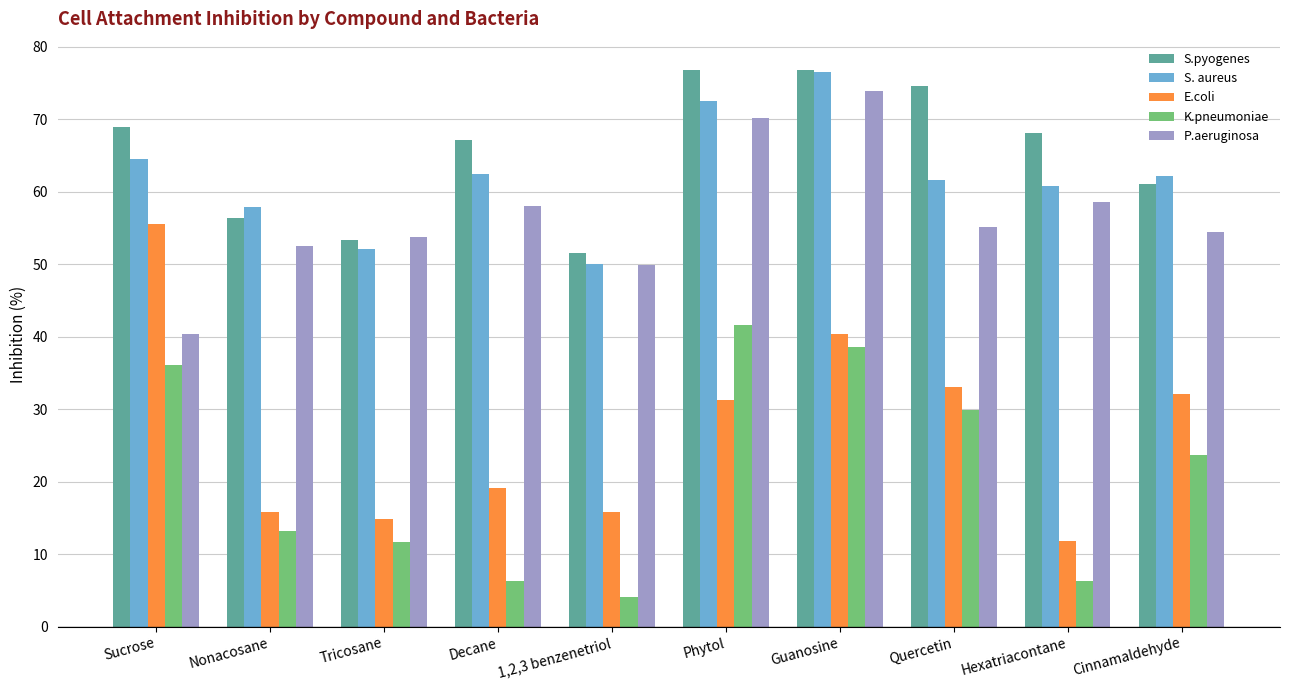

What is the total value across all series at Guanosine?

306.2